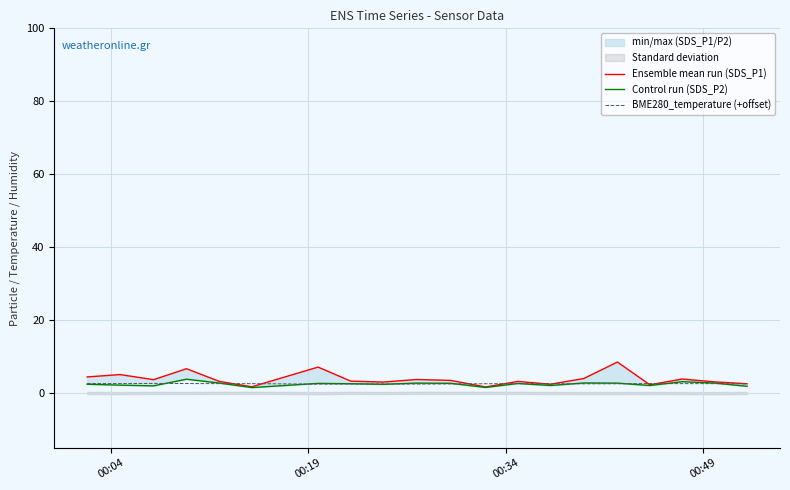

What is the lowest value of the BME280_temperature (+offset) series?

2.4